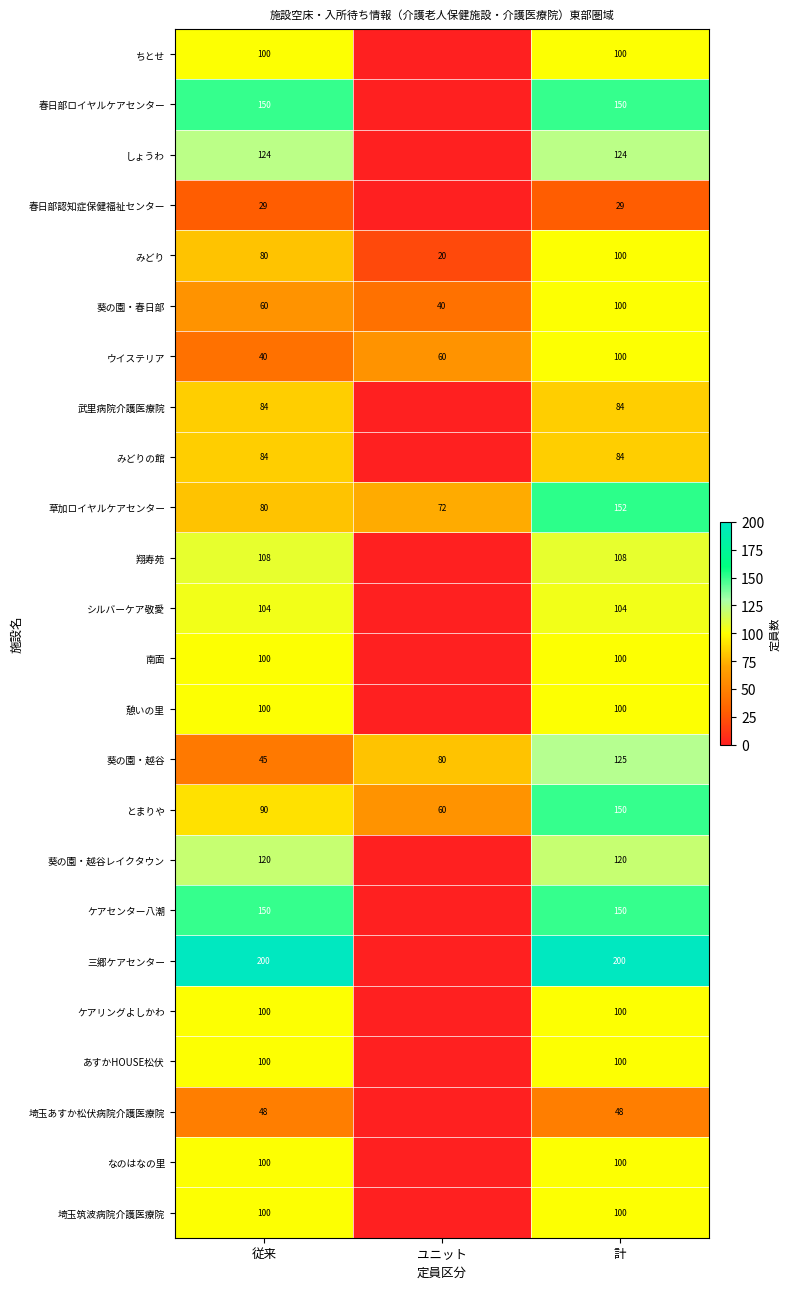

What is the greatest value displayed?

200